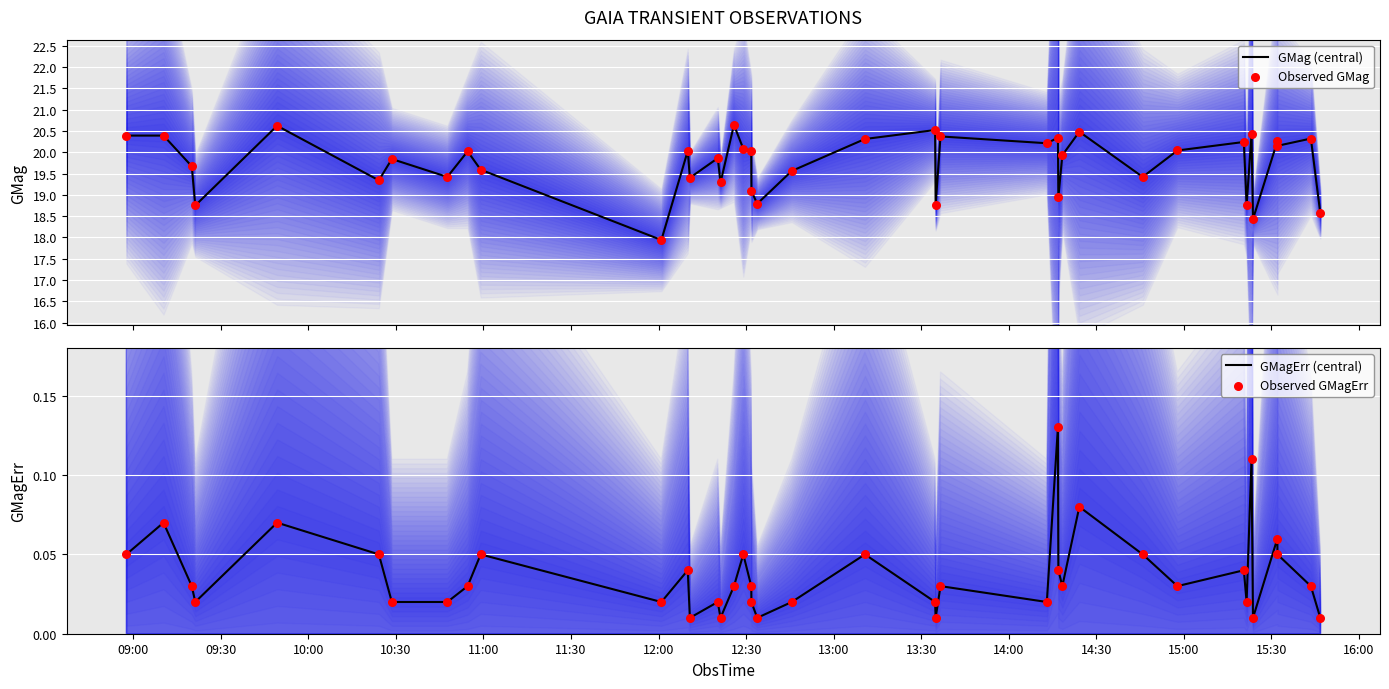

Which series has the largest total across all categories?

GMag (central)